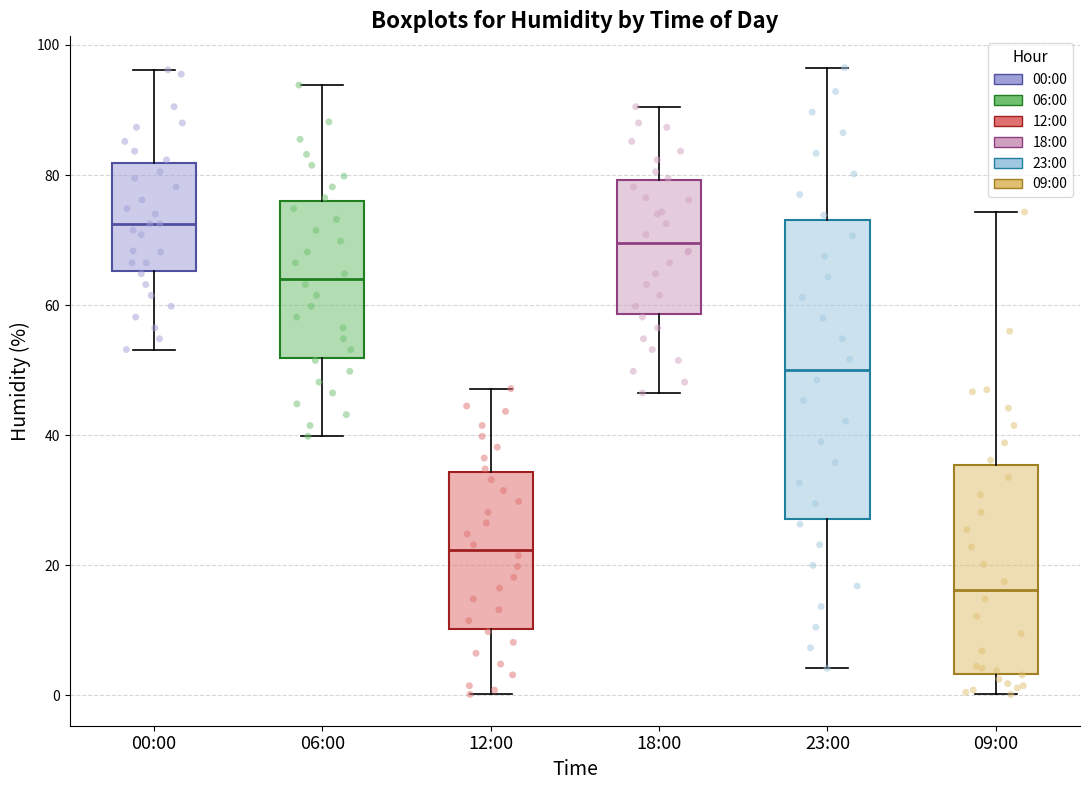

Reading left to right, read every box against the y-axis: the position of its median line, the range the box covers, and the ends of its whiskers. The values are not printed on the chart, so give them approximately, as read against the axis.

00:00: median 72, box 66 to 82, whiskers 54 to 96
06:00: median 64, box 52 to 76, whiskers 40 to 94
12:00: median 22, box 10 to 34, whiskers 0 to 48
18:00: median 70, box 58 to 80, whiskers 46 to 90
23:00: median 50, box 28 to 74, whiskers 4 to 96
09:00: median 16, box 4 to 36, whiskers 0 to 74